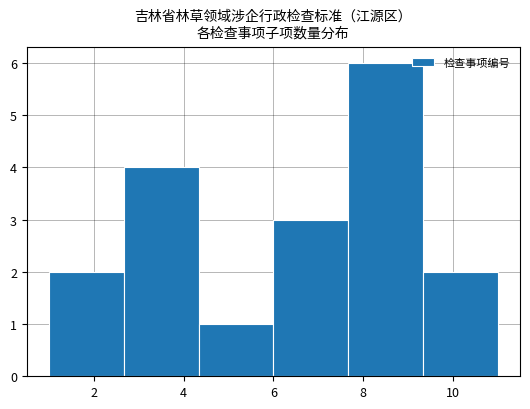

What is the height of the bar covering 2.6 to 4.4 on the x-axis? Neither the bar edges nor the heights are printed on the chart, so give them approximately, as read against the axes.

4